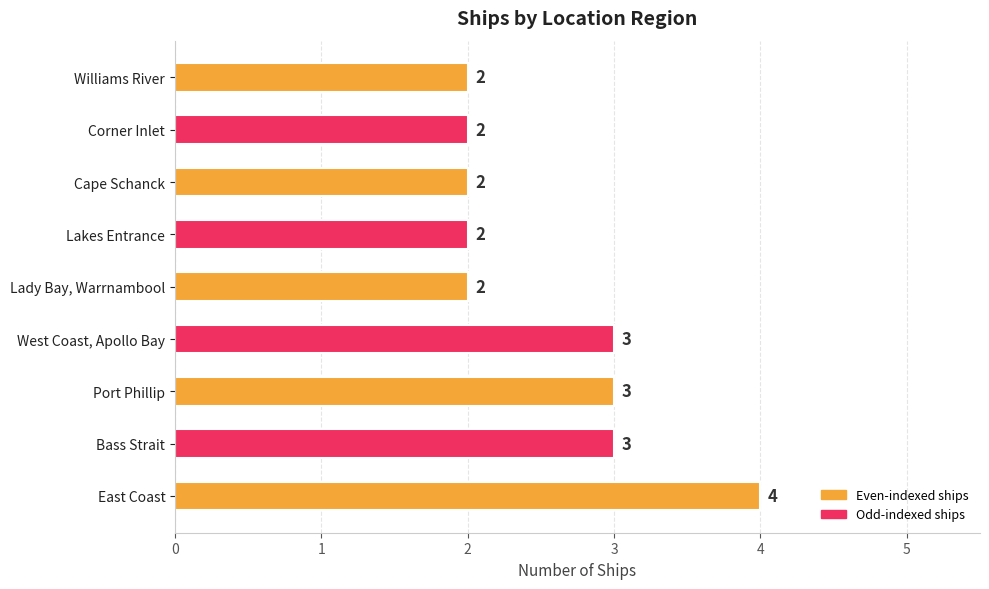

How many bars are there in total?

9